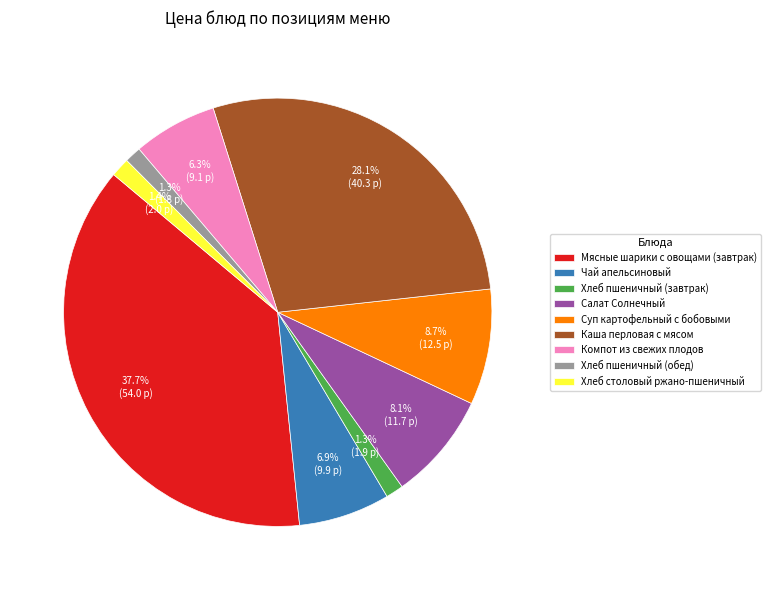

Between Суп картофельный с бобовыми and Хлеб столовый ржано-пшеничный, which is larger?

Суп картофельный с бобовыми